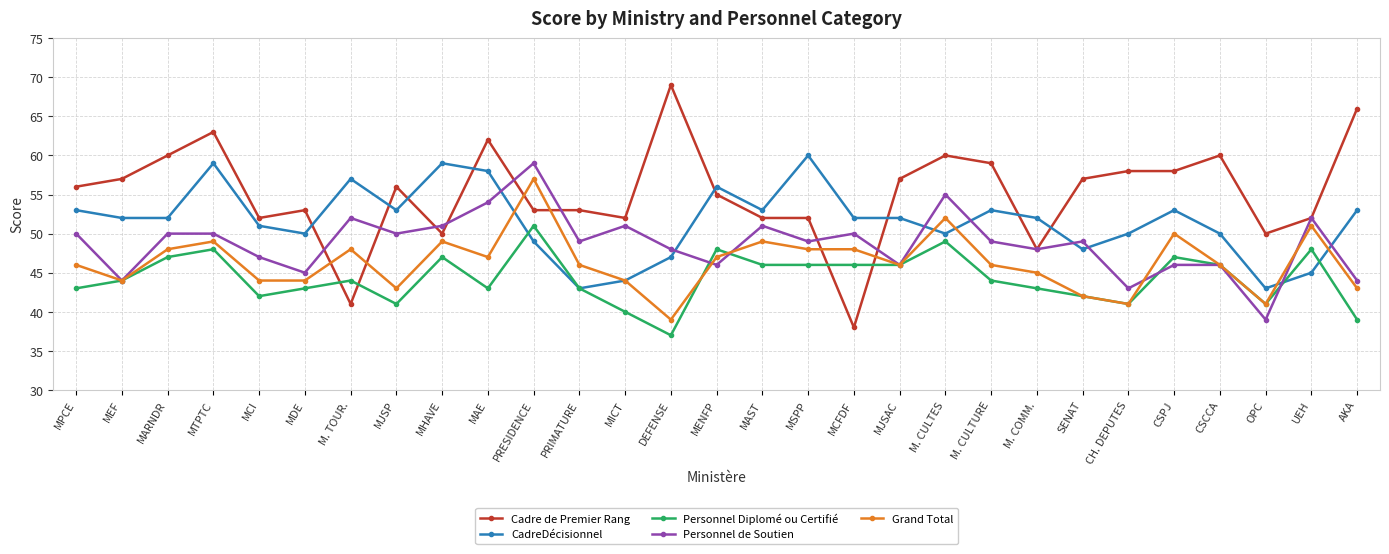

What is the average value of the Personnel de Soutien series?

49